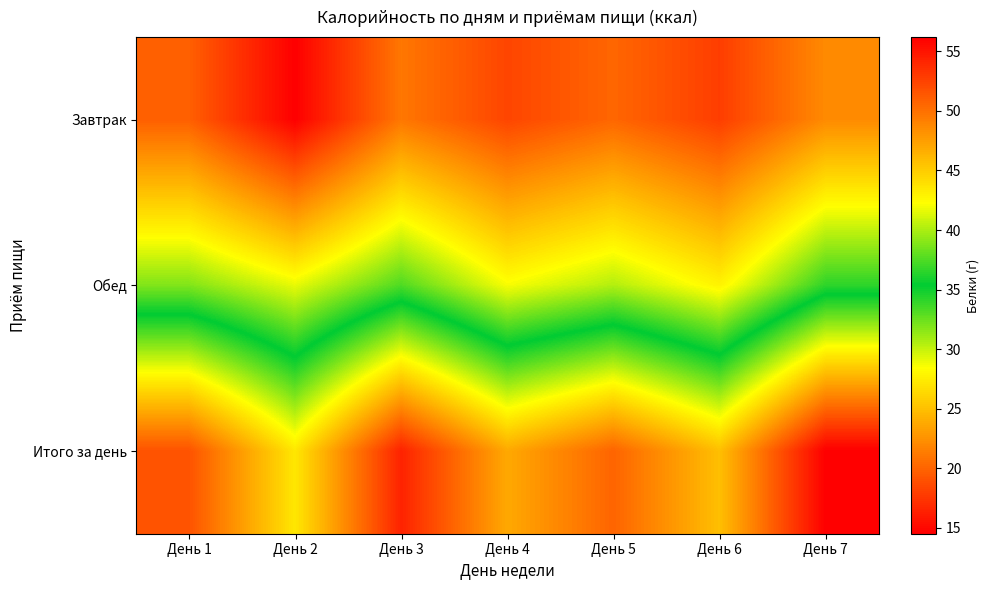

What is the maximum value shown in the chart?

56.2